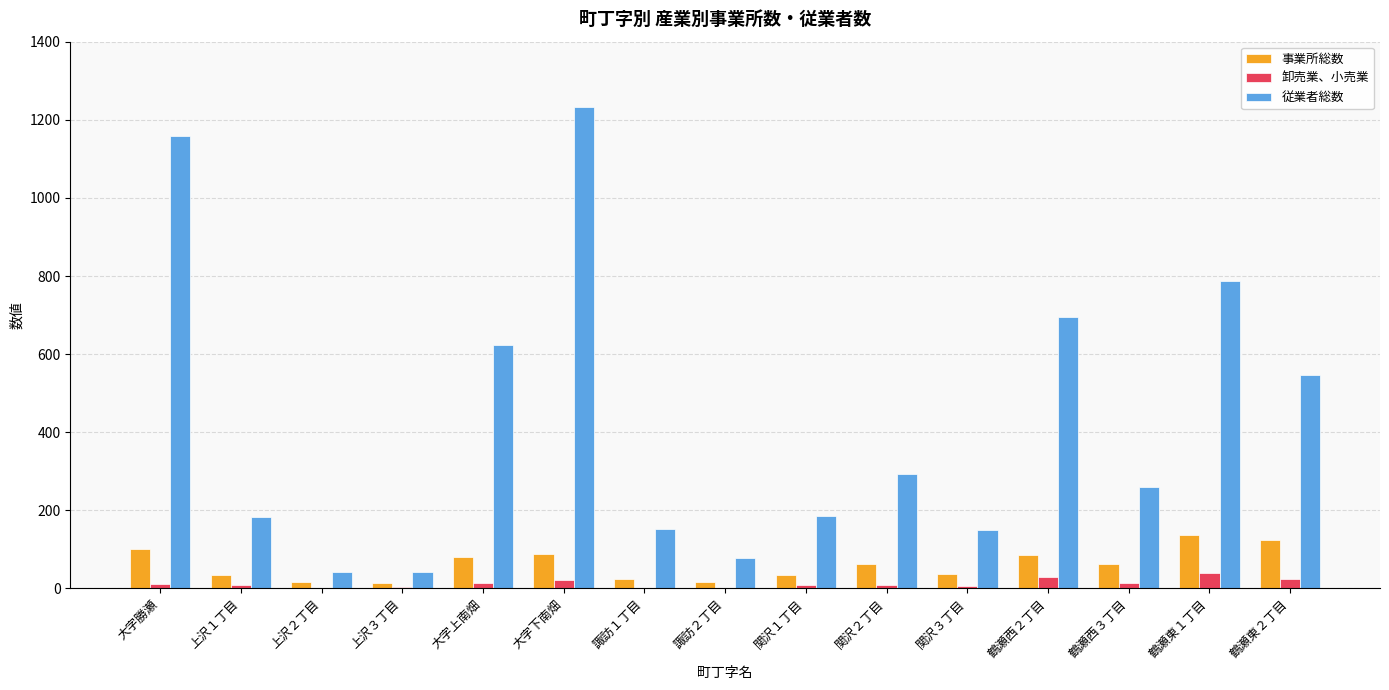

At which category does the chart reach its peak across all series?

大字下南畑